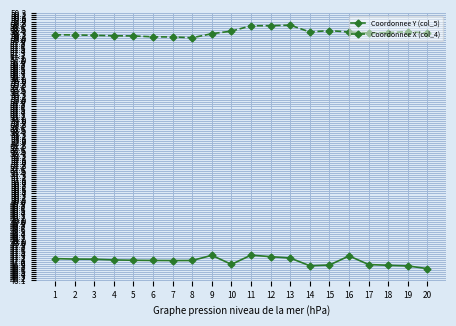

What is the maximum value for Coordonnee X (col_4)?

58.7